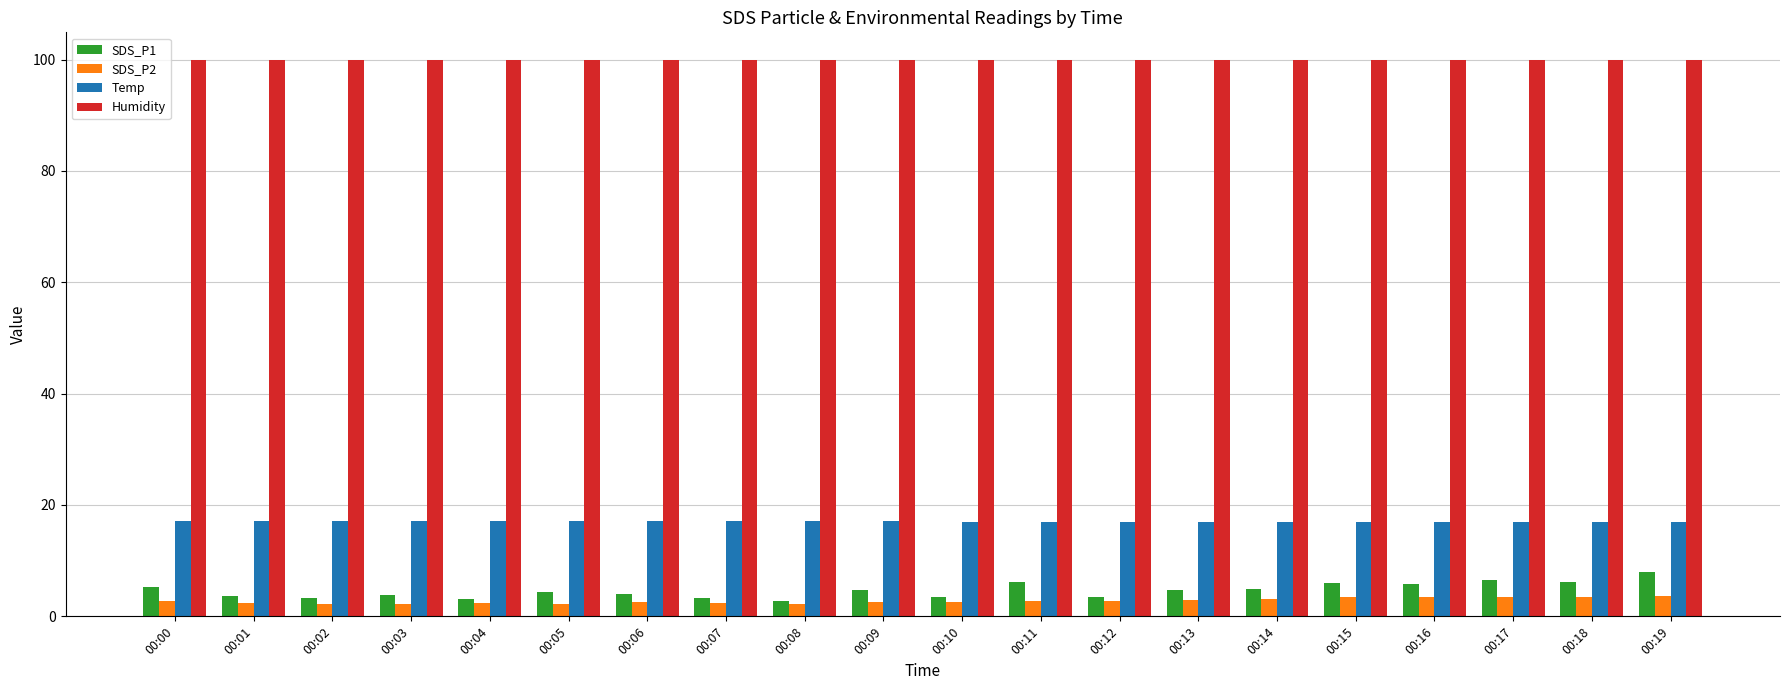

What is the maximum value for Humidity?

99.9